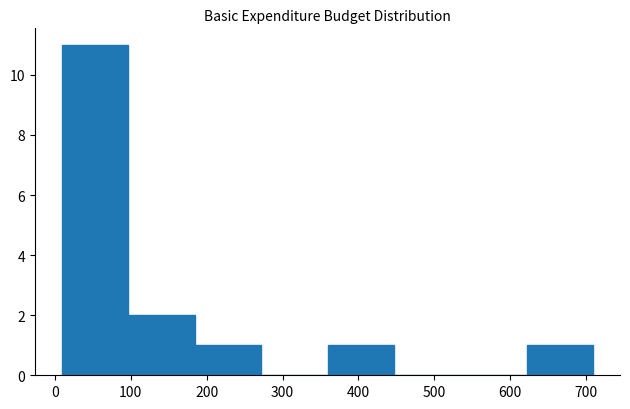

Over which range of the x-axis is the bar tallest?

10 to 100